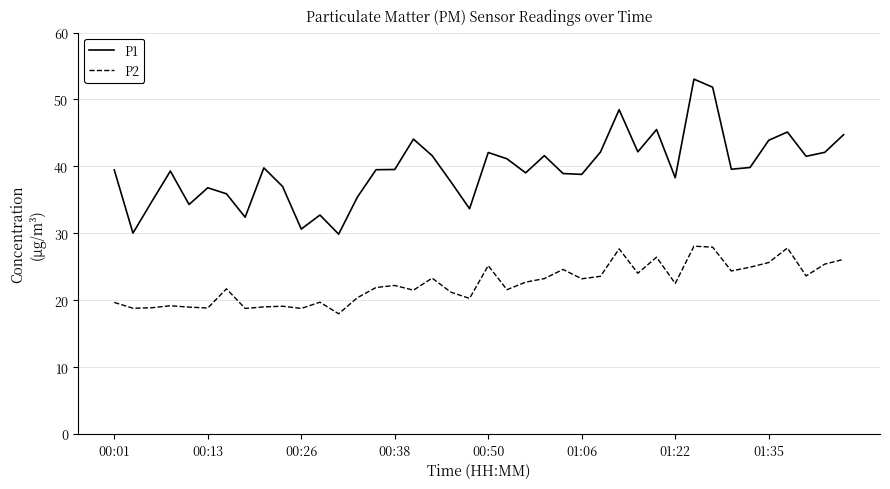

Which series has the largest total across all categories?

P1